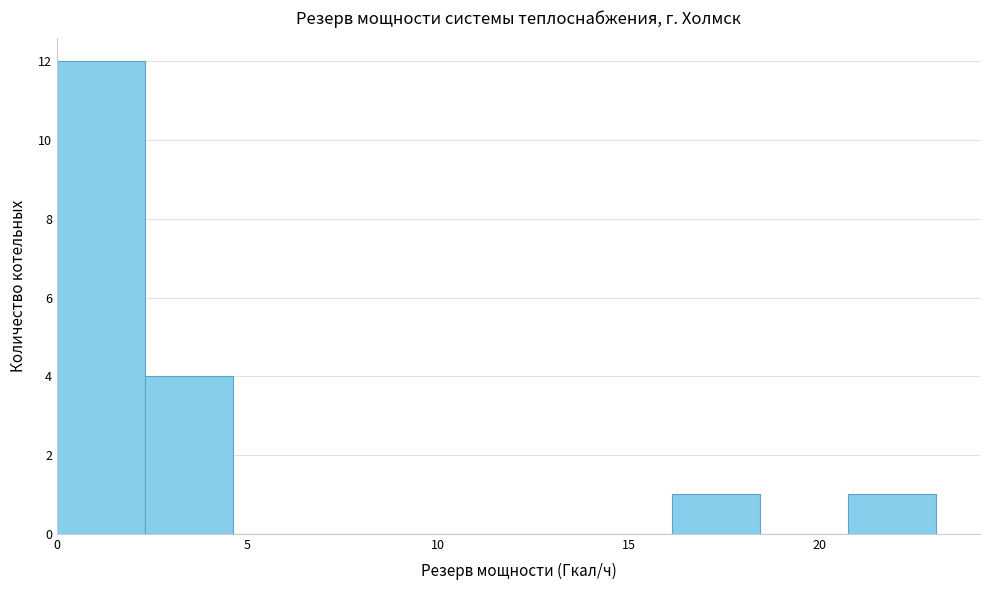

How tall is the bar that spans 16.0 to 18.5 on the x-axis? Neither the bar edges nor the heights are printed on the chart, so give them approximately, as read against the axes.

1